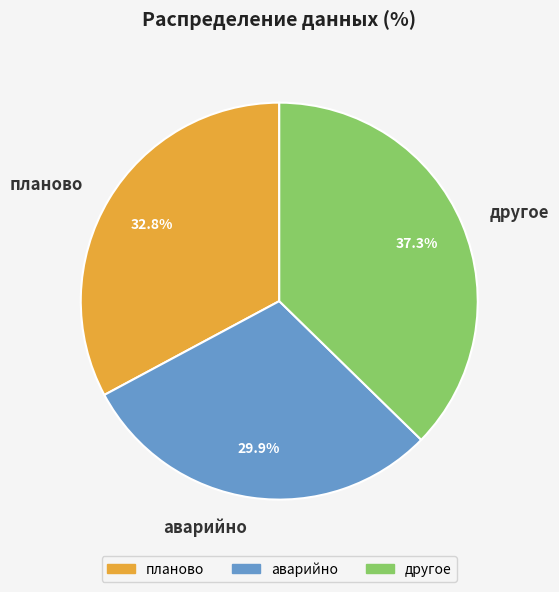

Between другое and планово, which is larger?

другое